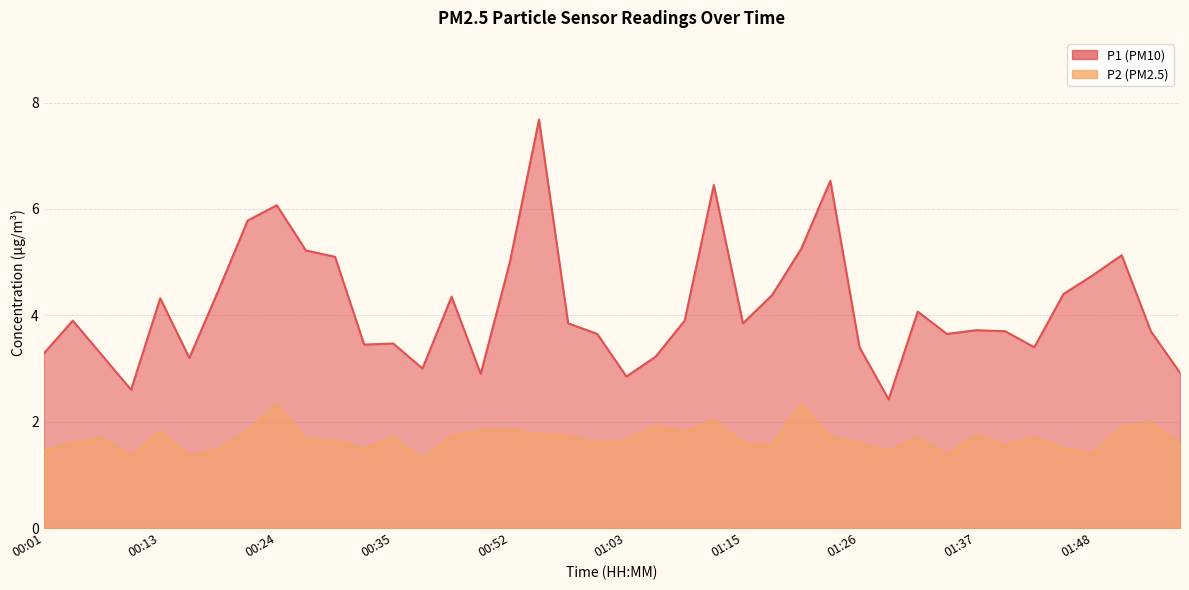

How many categories are shown in the chart?

40